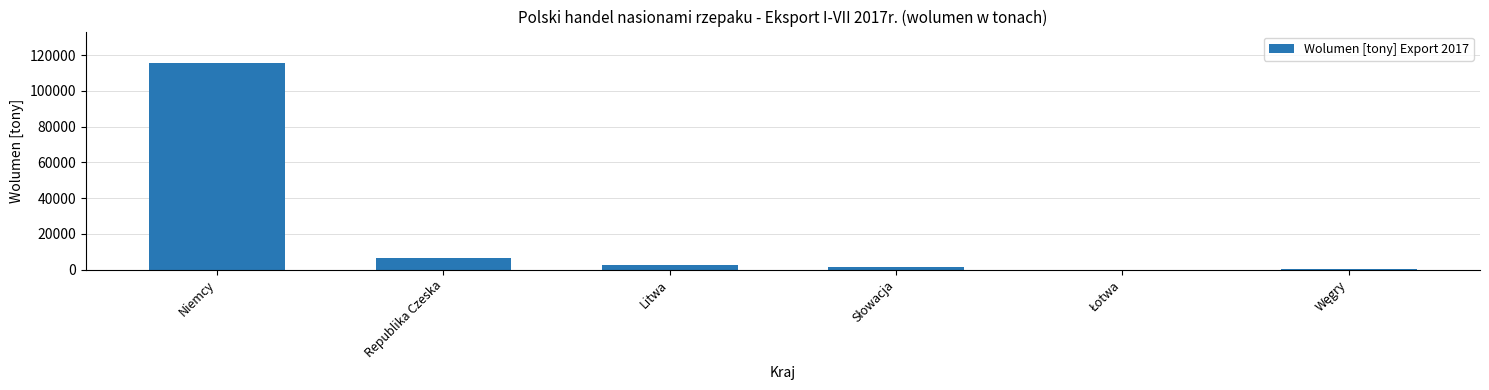

What is the sum of the values at Niemcy and Republika Czeska?

122533.2